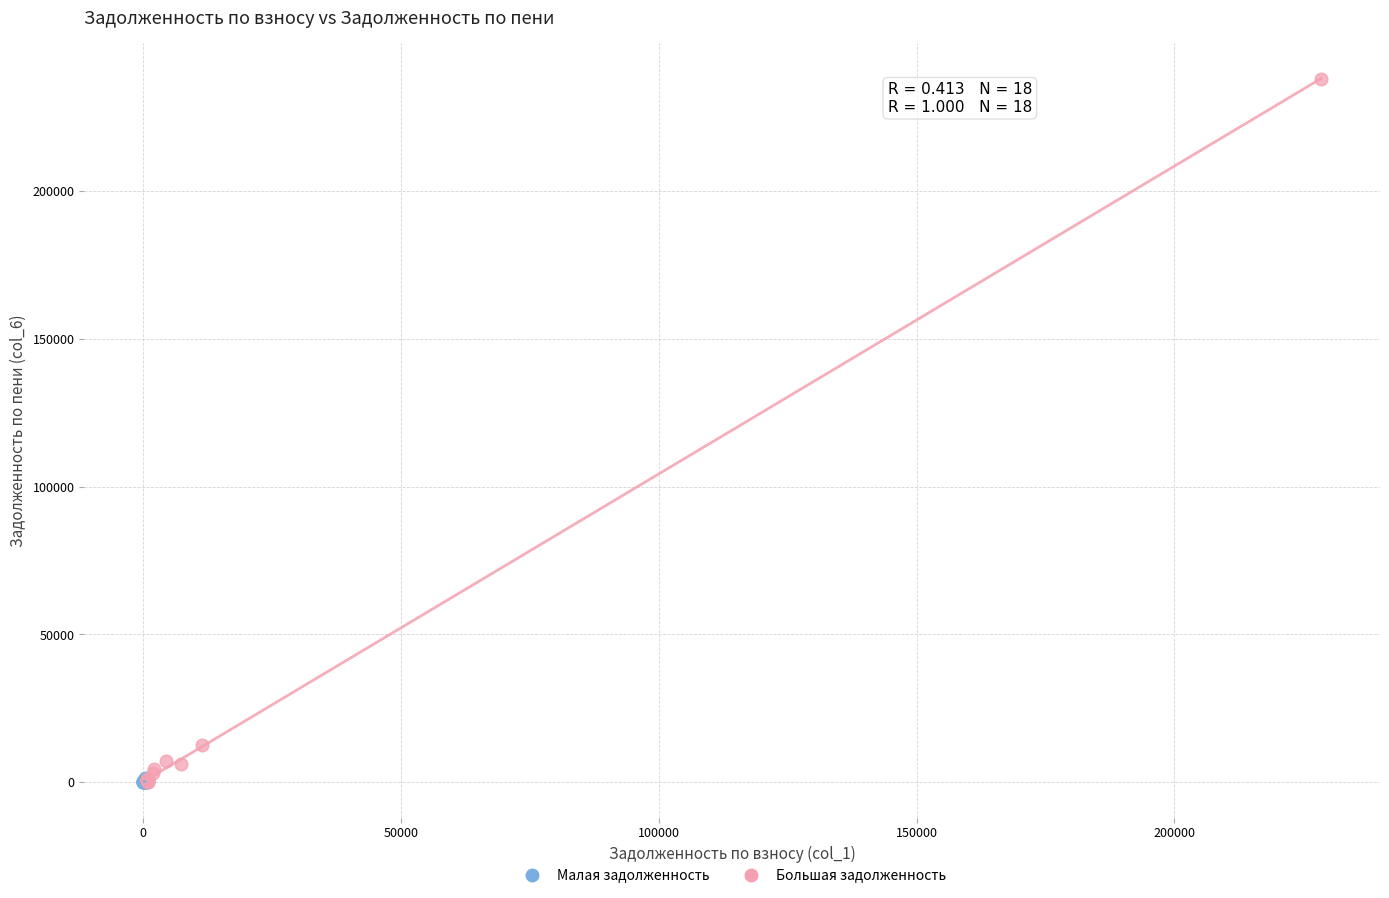

What are all the series names shown in the legend?

Малая задолженность, Большая задолженность